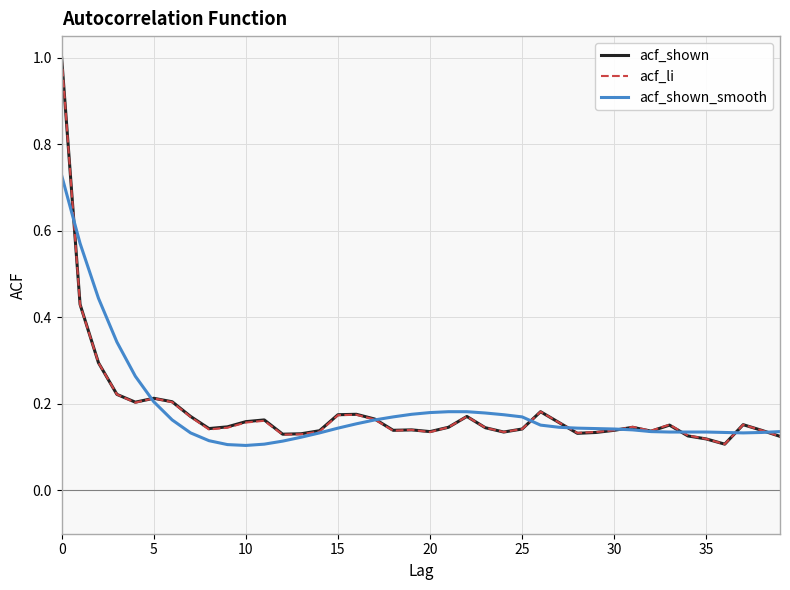

What is the greatest value displayed?

1.0